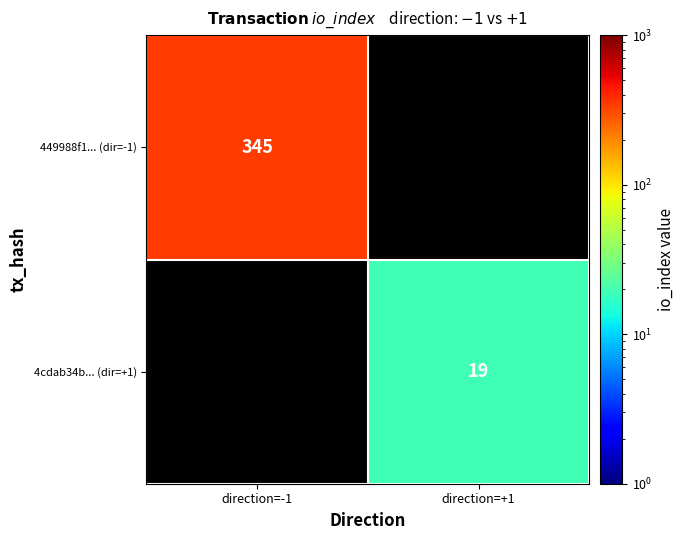

Is it true that 4cdab34b... (dir=+1) equals 19 at direction=+1?

True